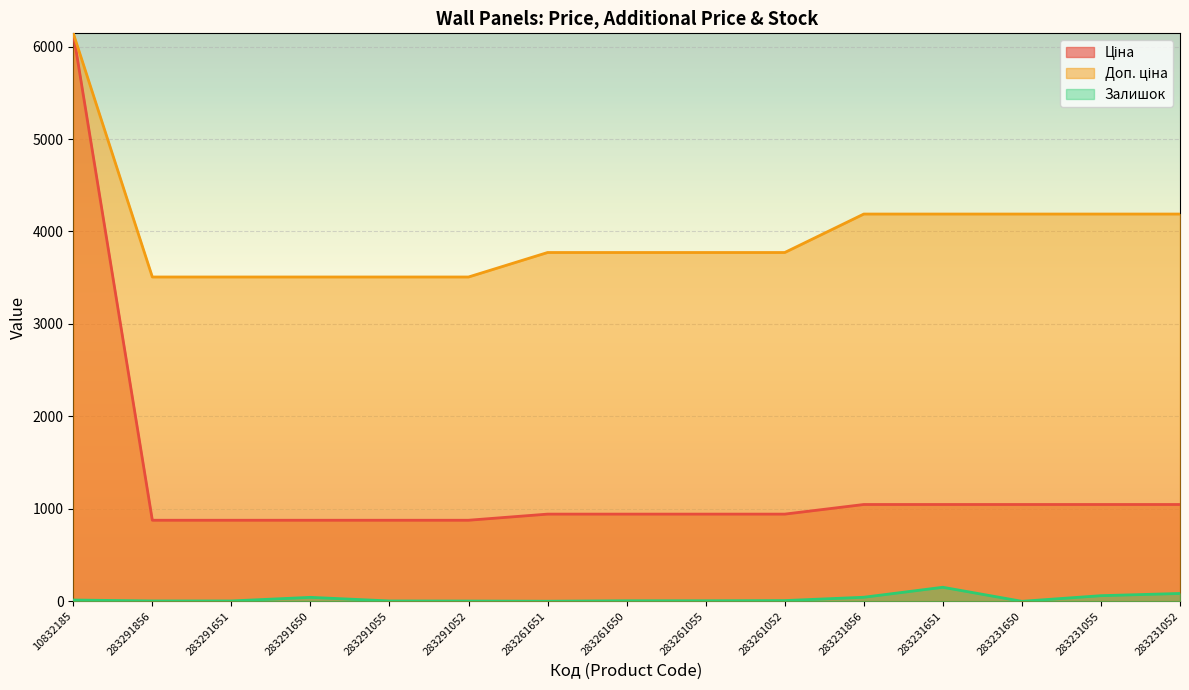

True or false: Ціна and Доп. ціна cross at least once.

False